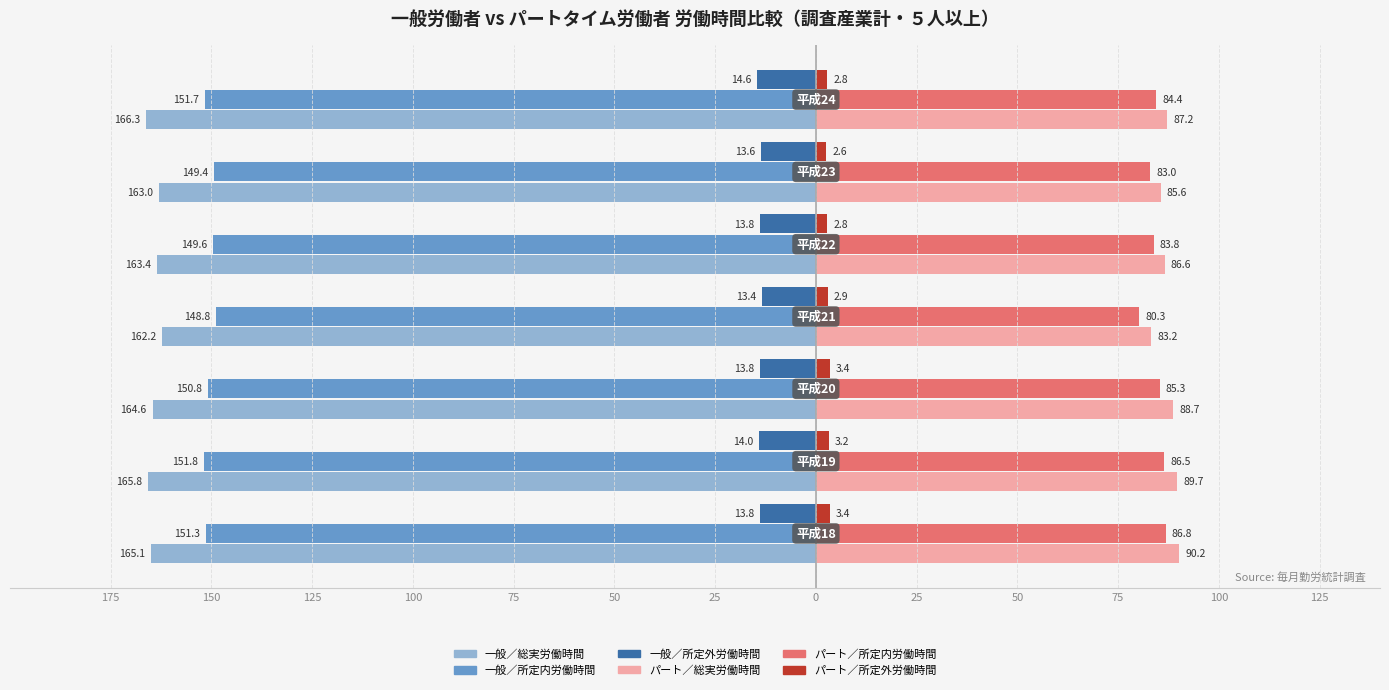

How many categories are shown in the chart?

7